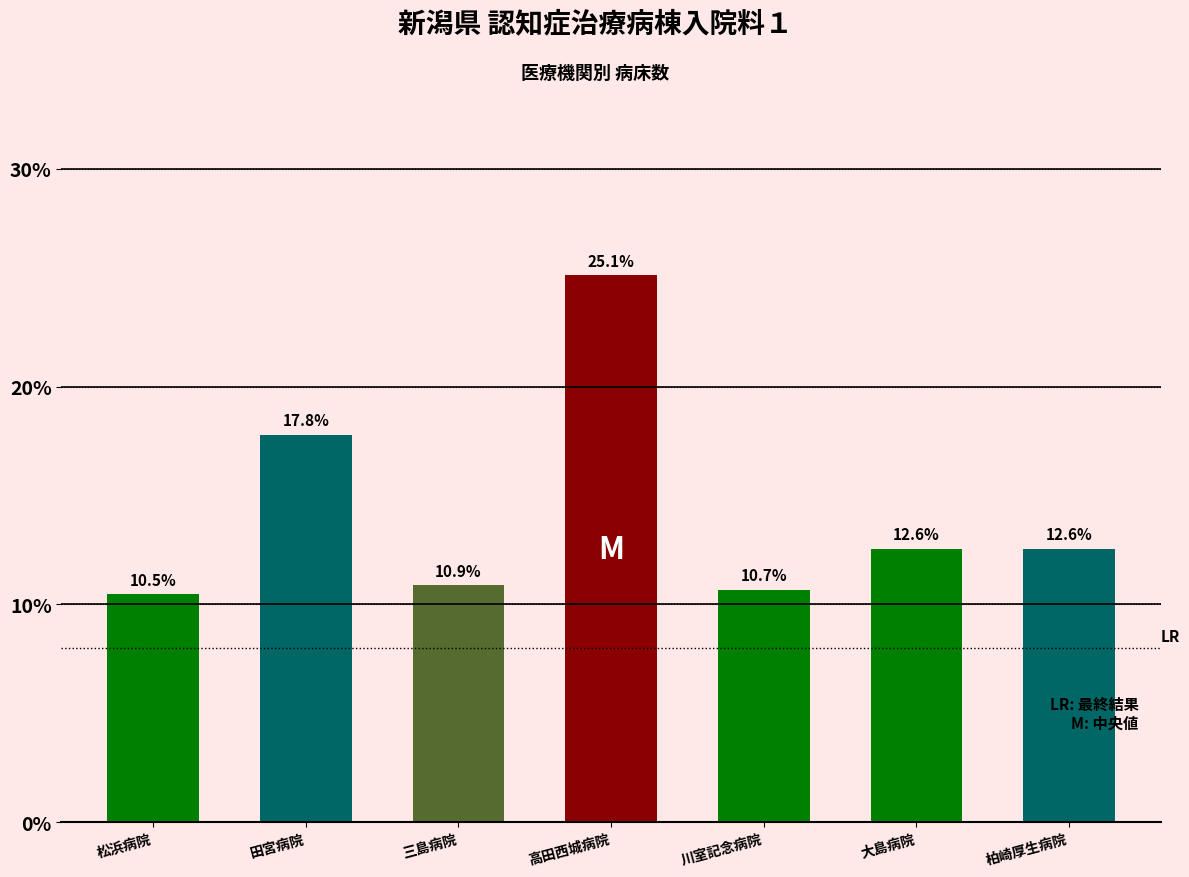

What is the change in value from 田宮病院 to 高田西城病院?

+7.3